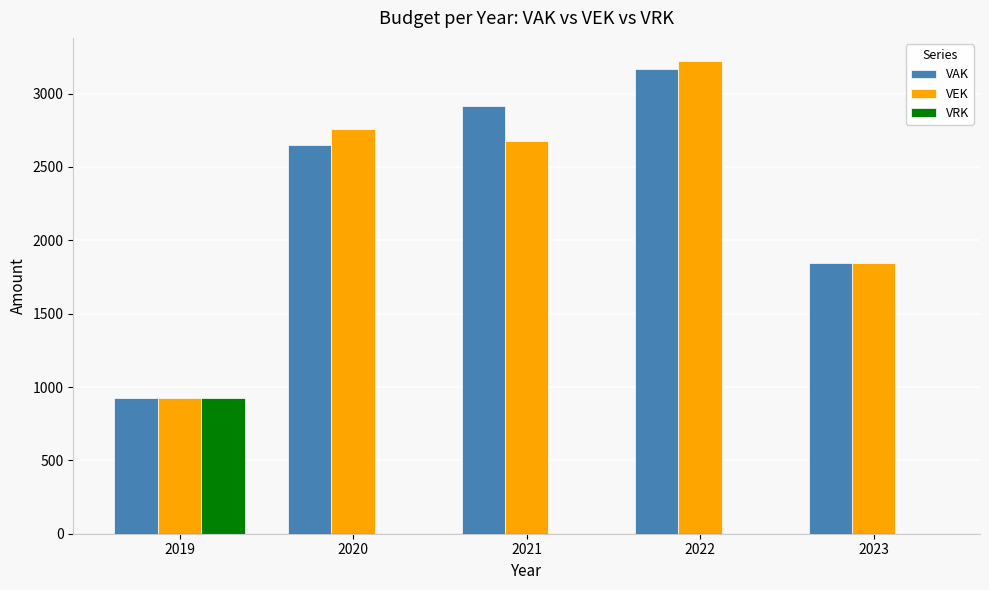

What is the average value of the VRK series?

185